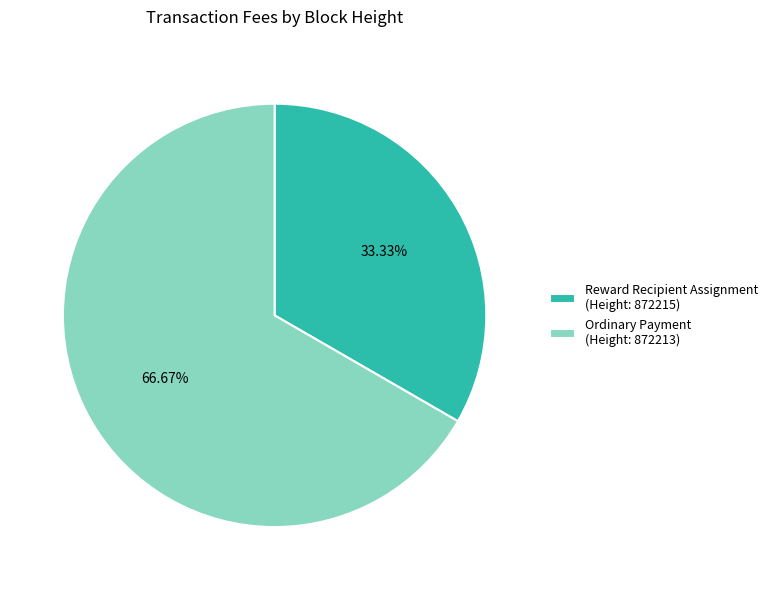

Is the sum of Ordinary Payment (Height: 872213) and Reward Recipient Assignment (Height: 872215) greater than half?

Yes